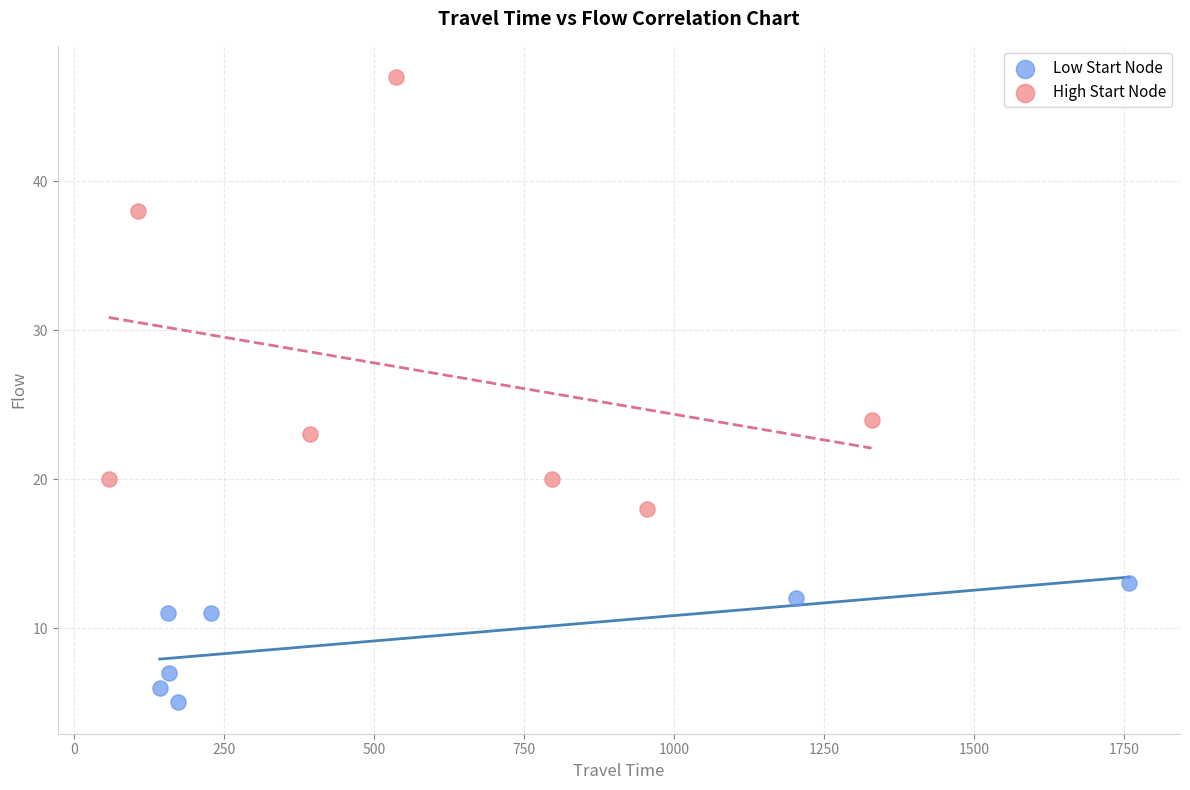

Which series has the widest spread of Y values?

High Start Node